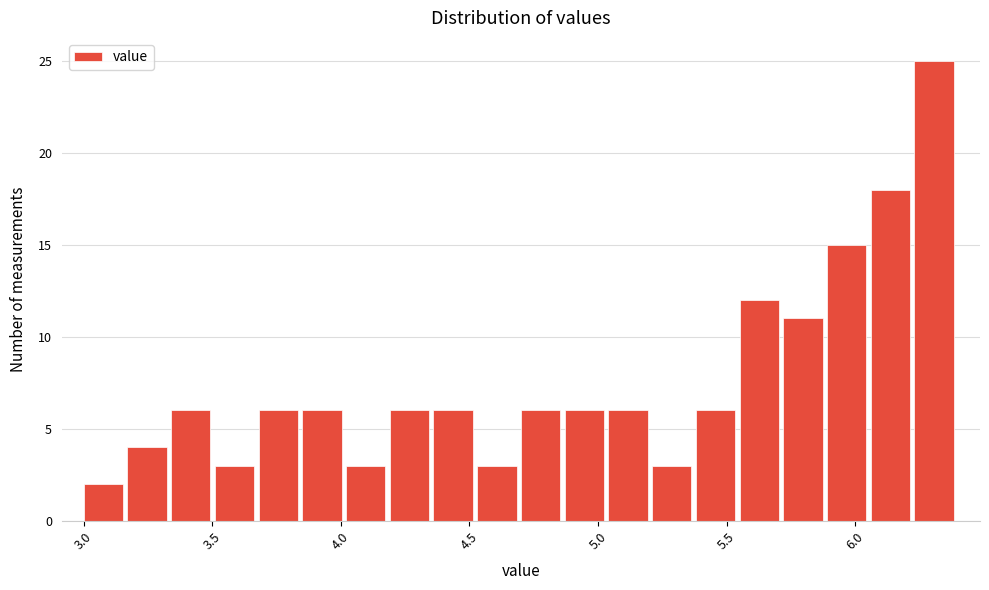

Read against the x-axis, roughly where is the centre of the tallest bar?

6.30